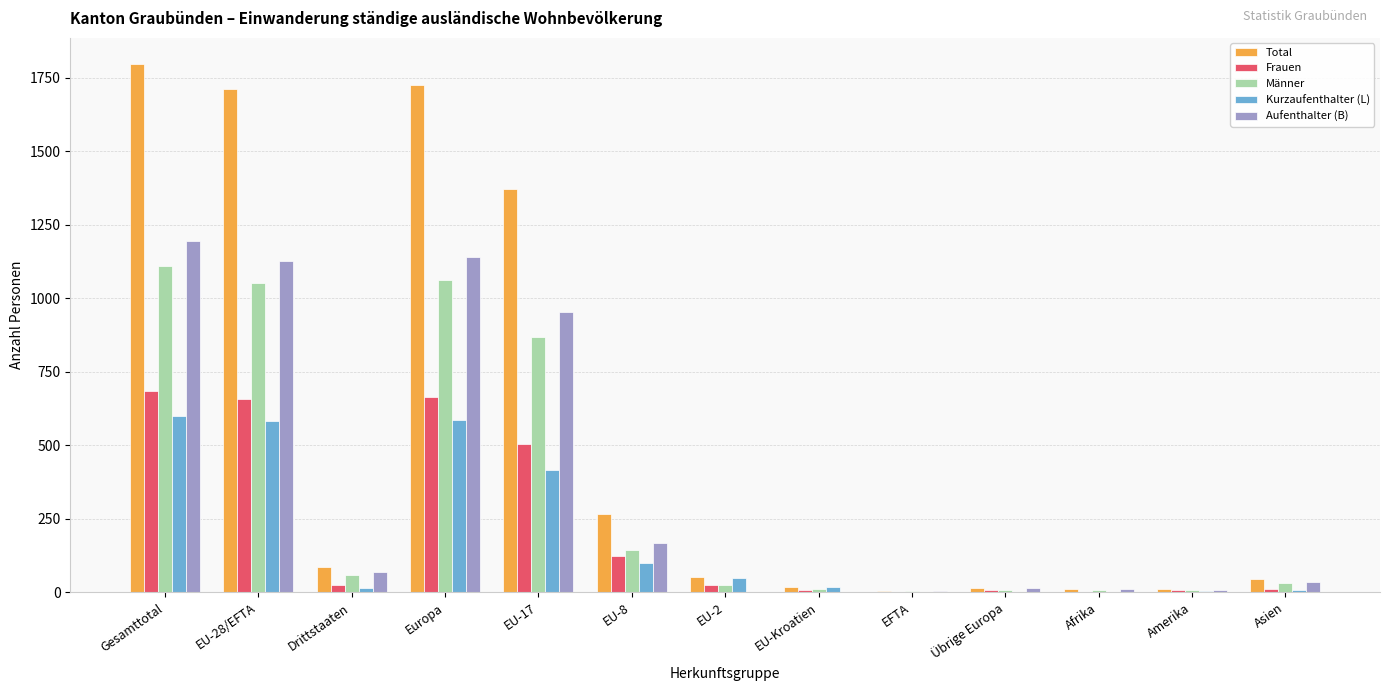

The value of Männer at Europa is 1613. True or false?

False